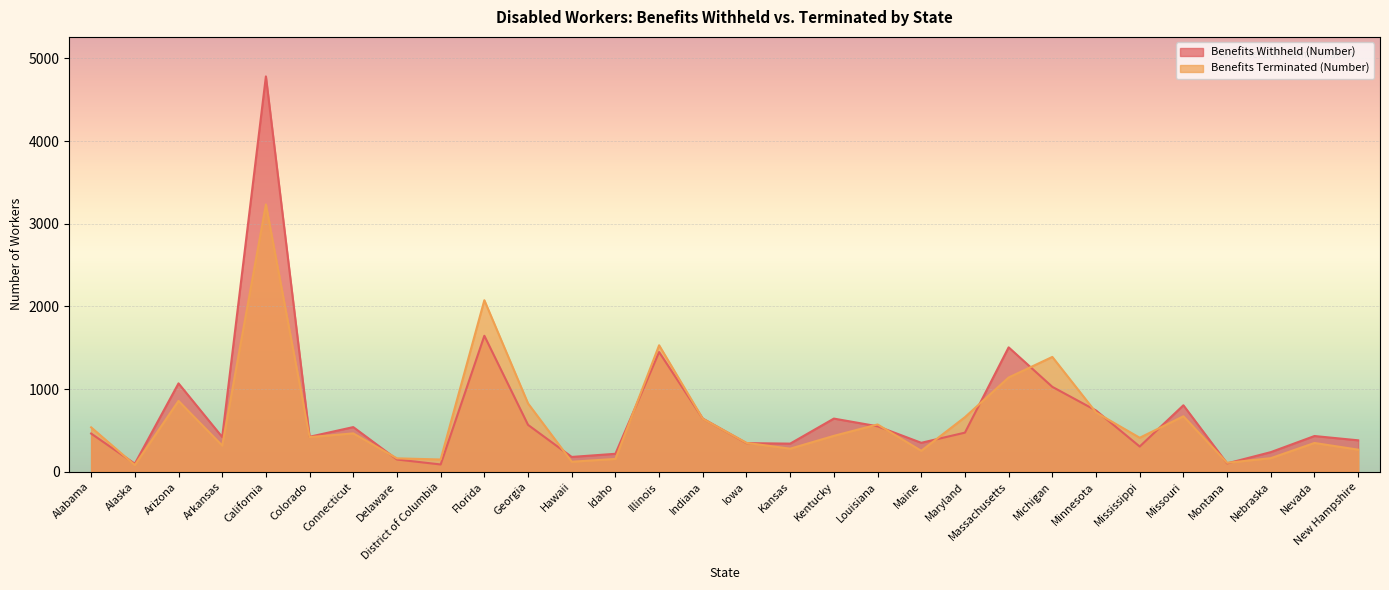

What is the sum of all Benefits Withheld (Number) values?

20963